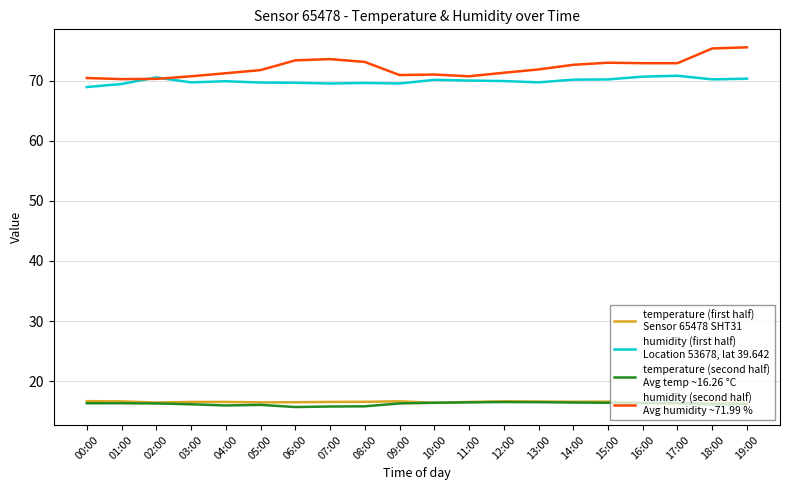

What position from the right is 12:00?

8